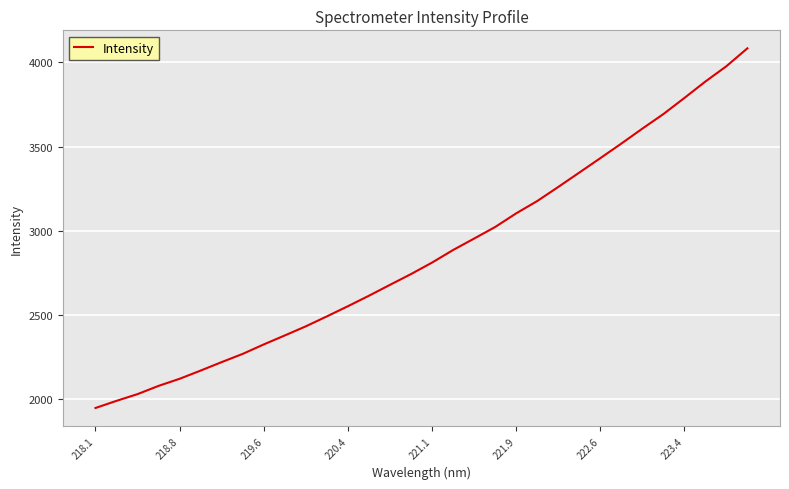

What is the difference between the maximum and minimum values?

2137.6